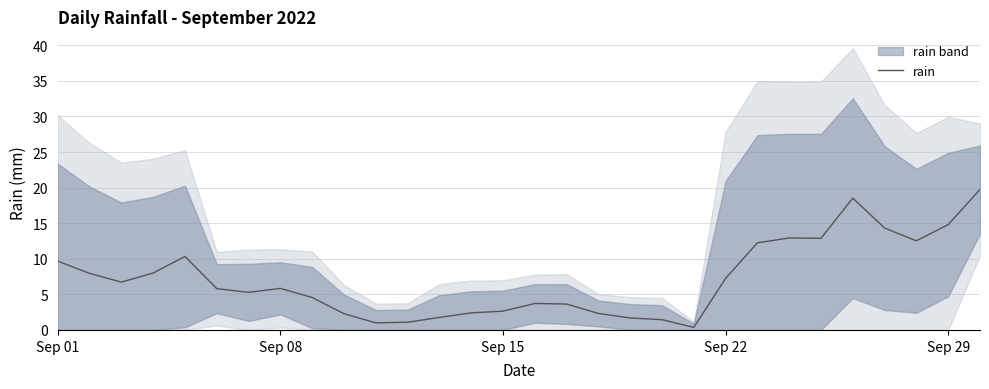

What is the highest value of the rain series?

19.7